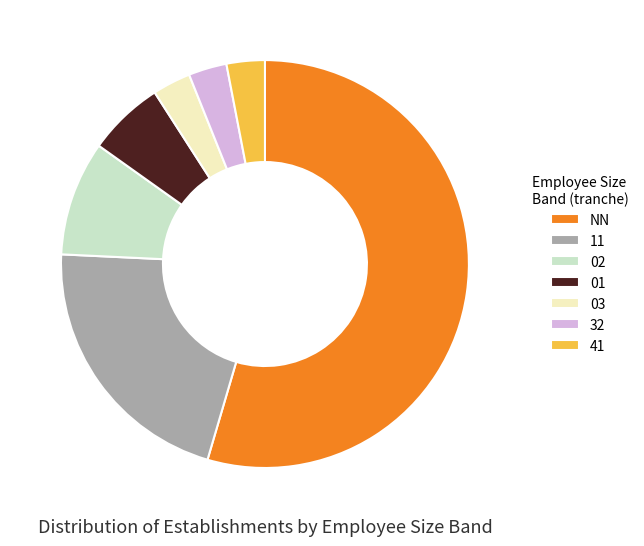

Is there any slice that represents more than half of the pie?

Yes